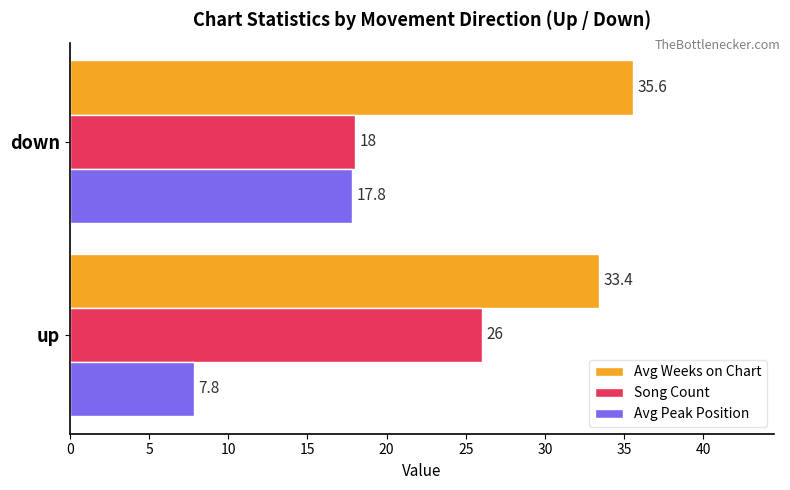

Rank the categories by Avg Peak Position value from highest to lowest.

down, up